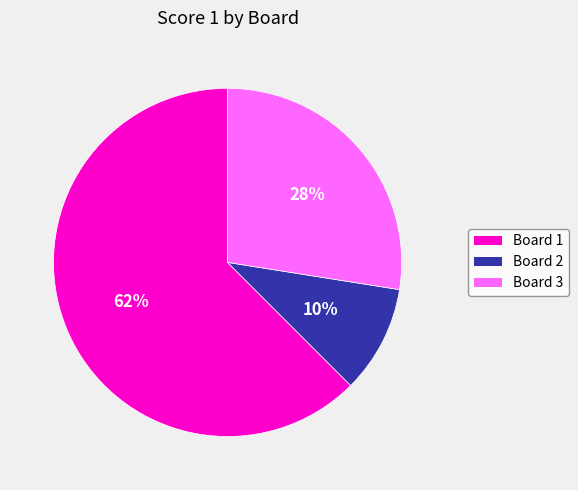

Is the sum of Board 2 and Board 1 greater than half?

Yes